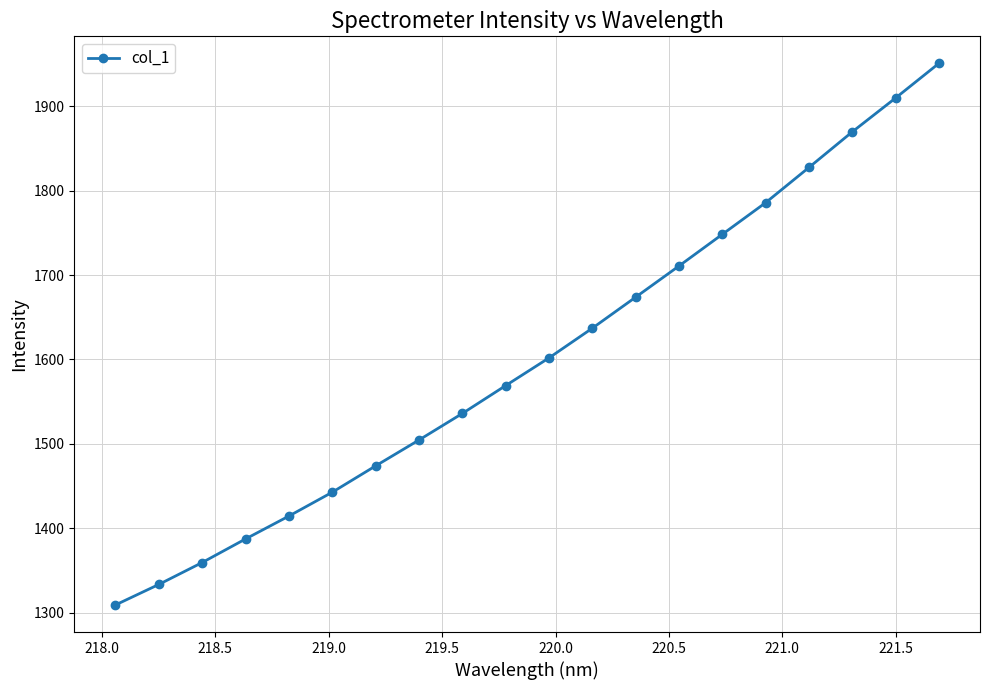

What is the difference between the maximum and minimum values?

641.5